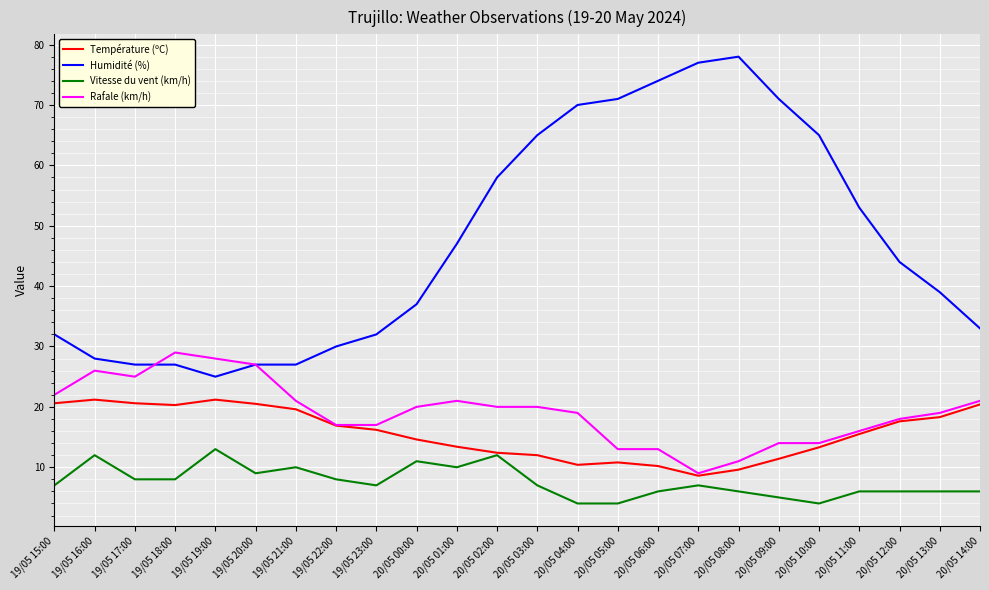

The value of Vitesse du vent (km/h) at 19/05 23:00 is 7.0. True or false?

True